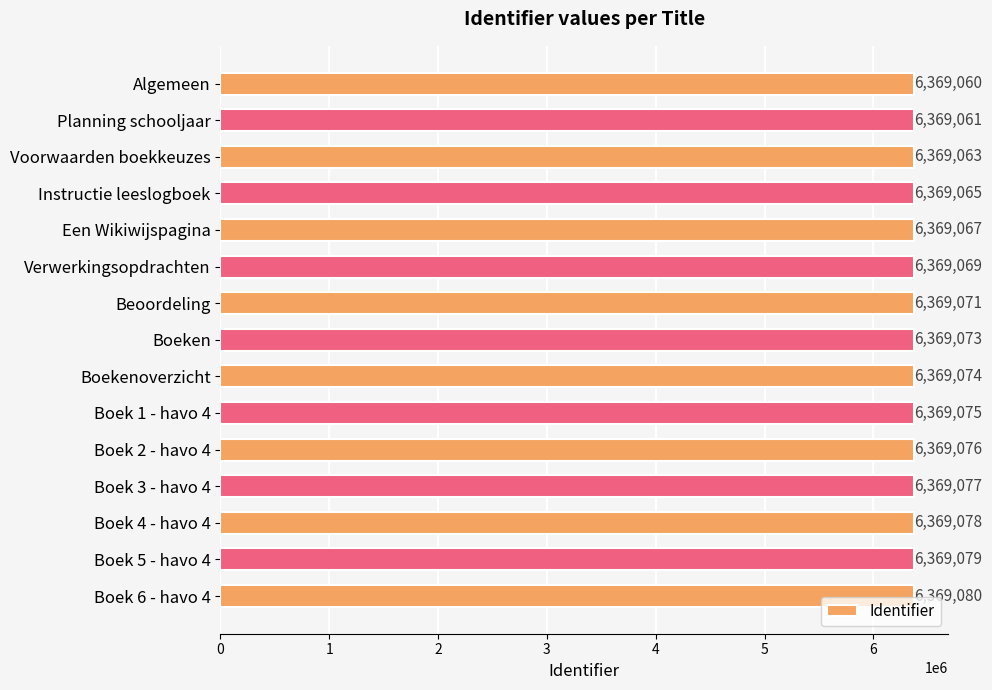

What is the difference between the maximum and minimum values?

20